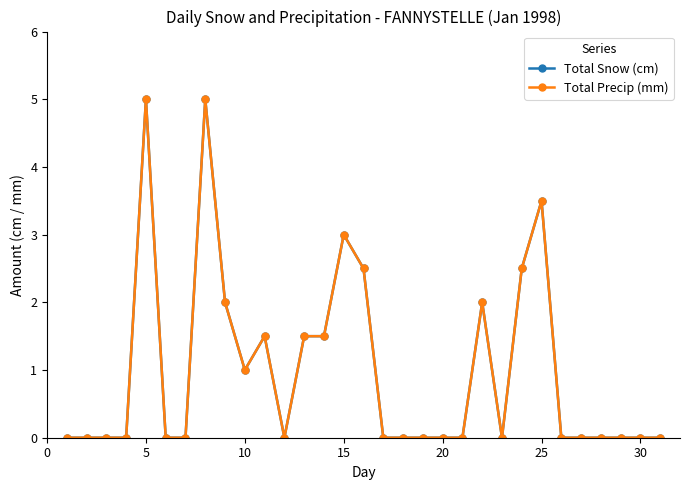

Does the chart have visible grid lines?

No